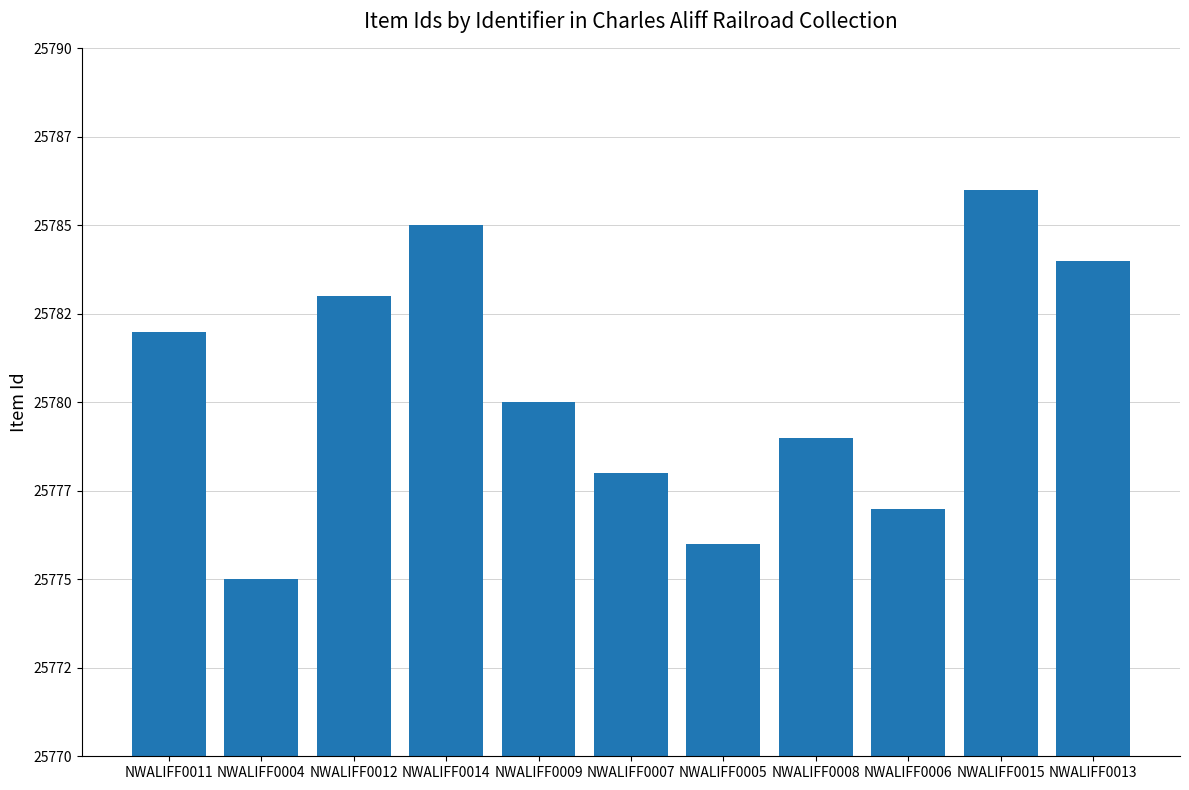

The chart shows a value of 46186 at NWALIFF0007. True or false?

False